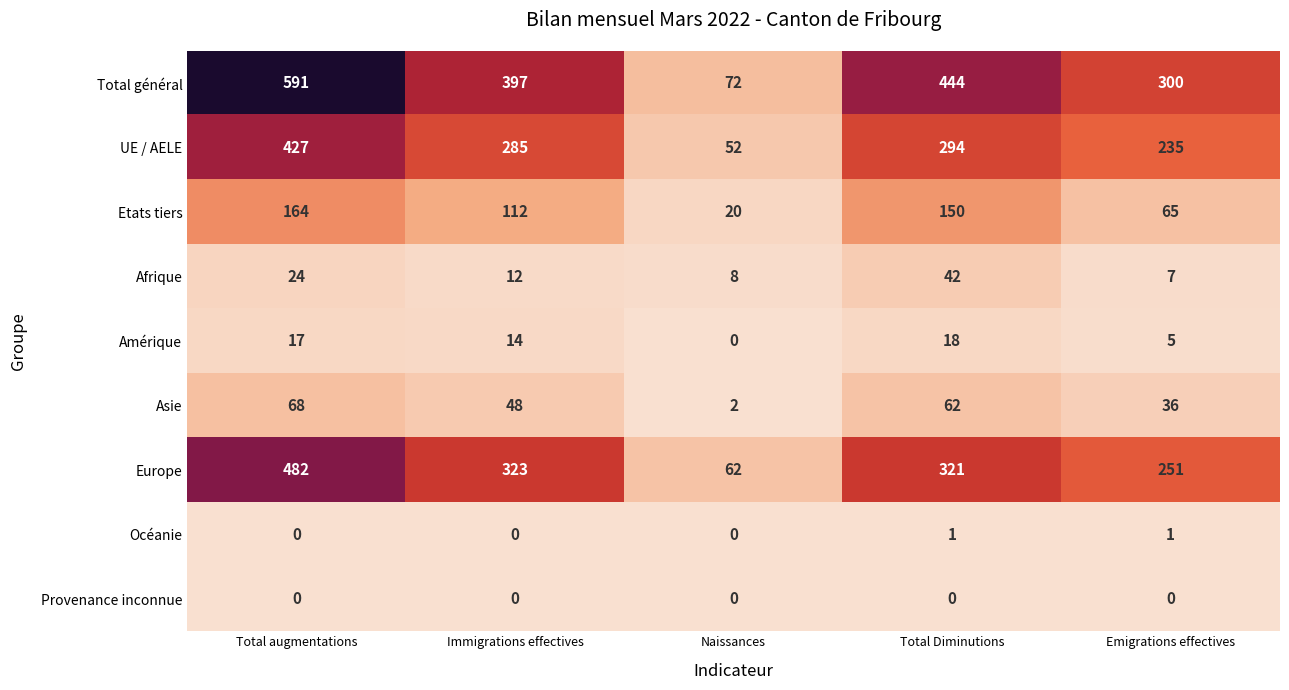

Is the value of Afrique at Total augmentations greater than the value of Asie at Naissances?

Yes